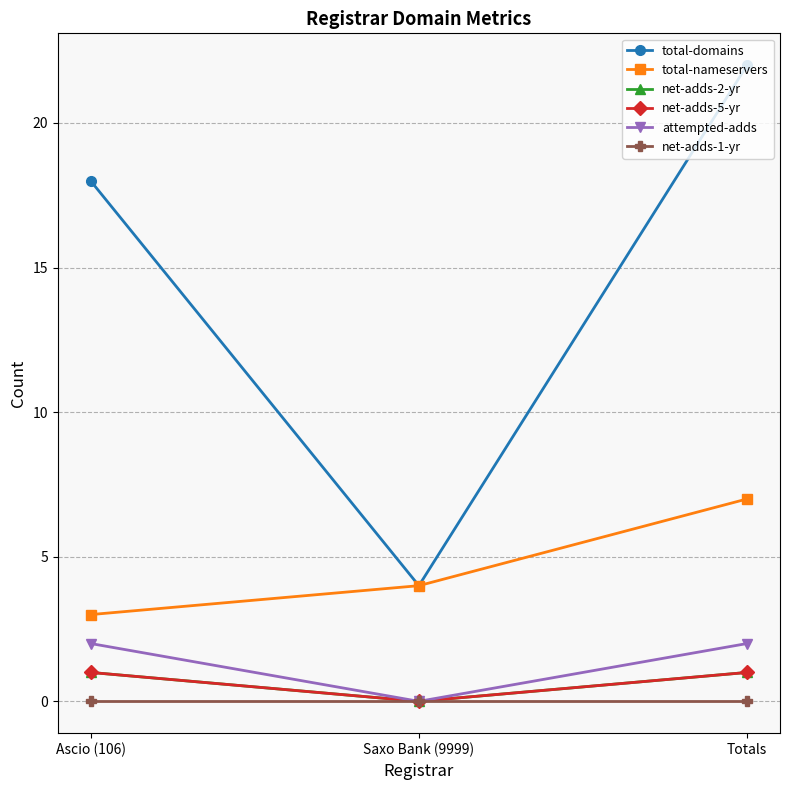

Does the chart have visible grid lines?

Yes